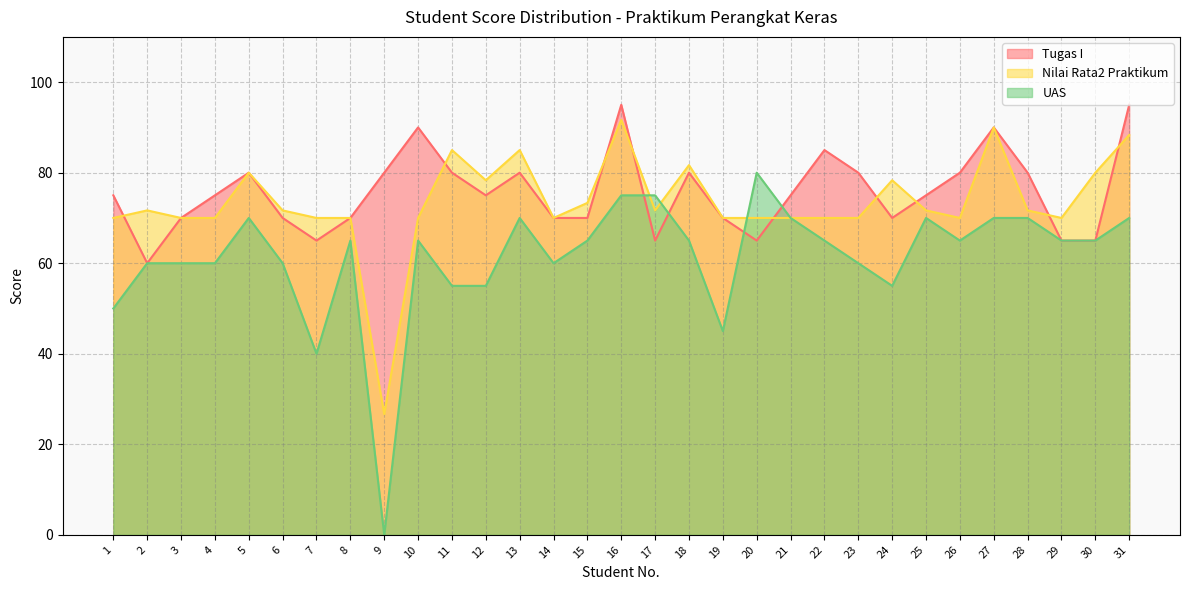

At how many categories does at least one series exceed 68?

31